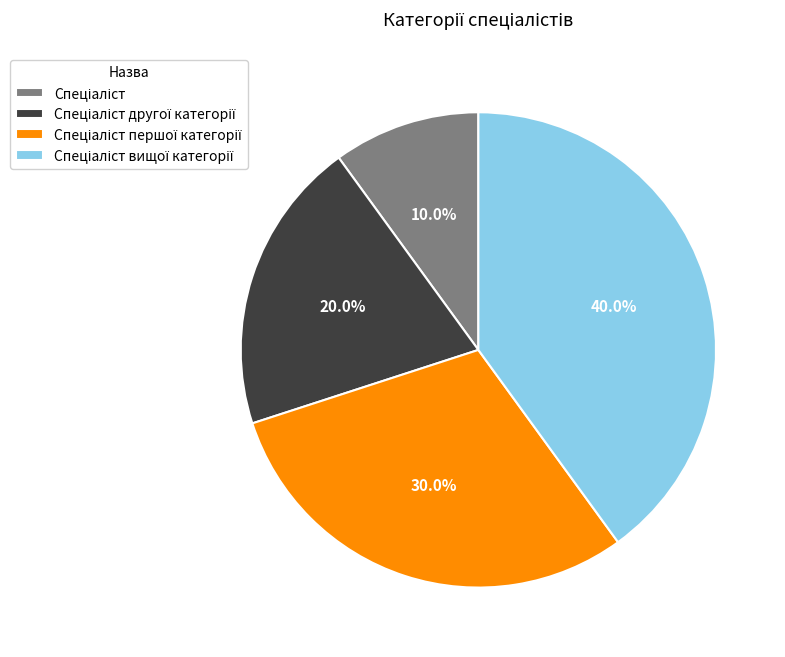

Does any single category account for the majority?

No